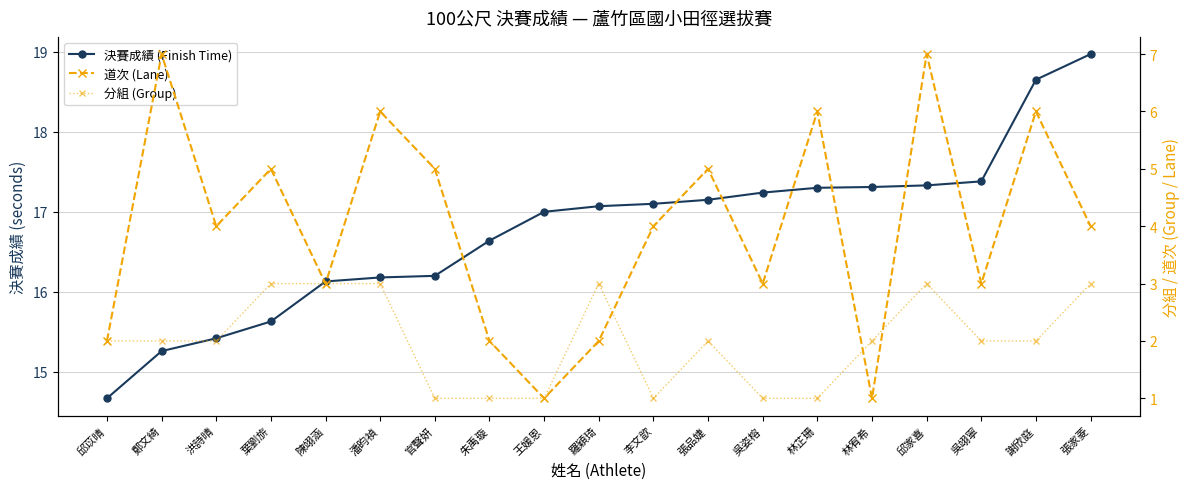

How many categories are shown in the chart?

19